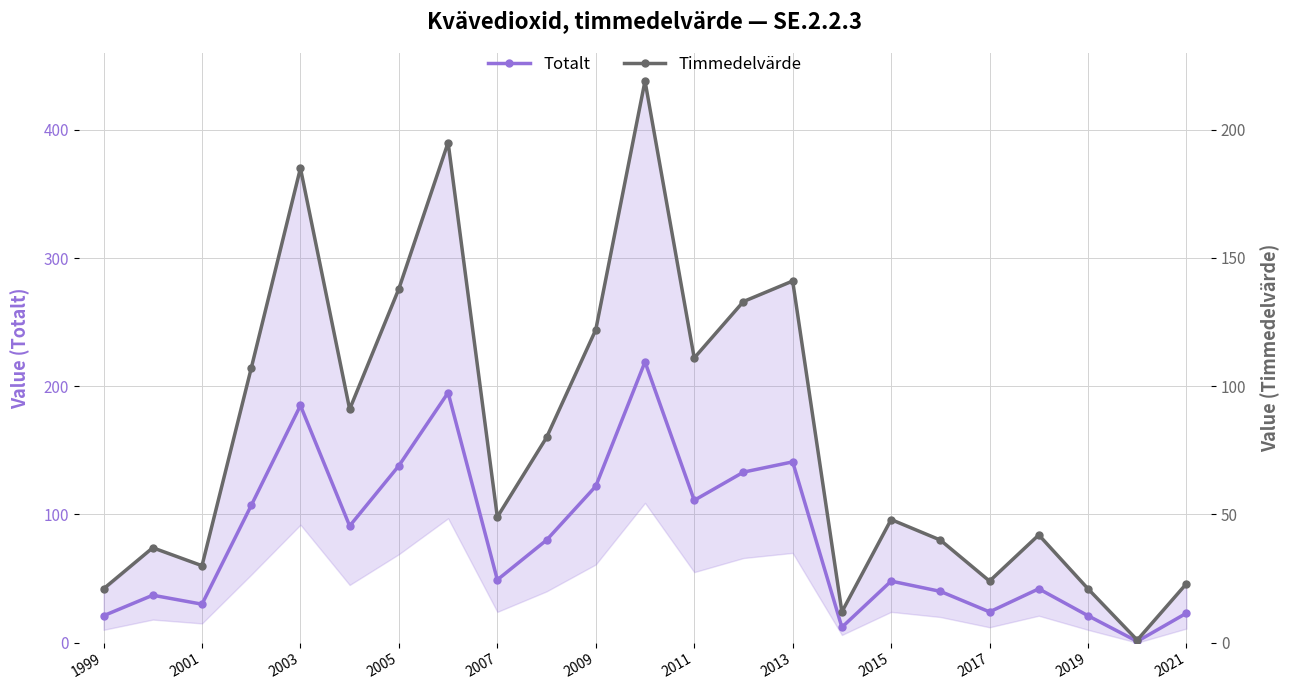

The value of Totalt at 2005 is 138. True or false?

True